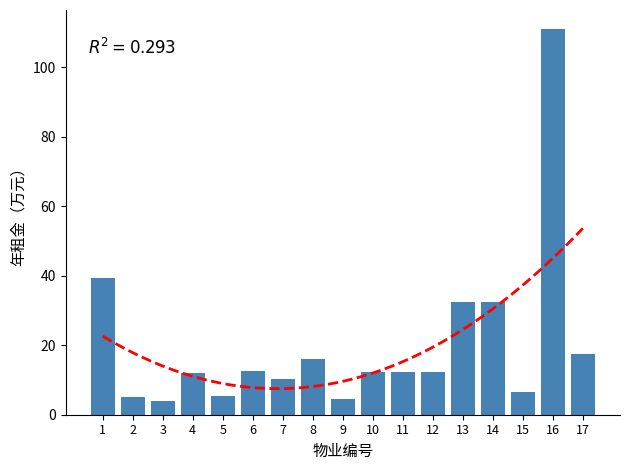

What is the difference between the maximum and minimum values?

107.1